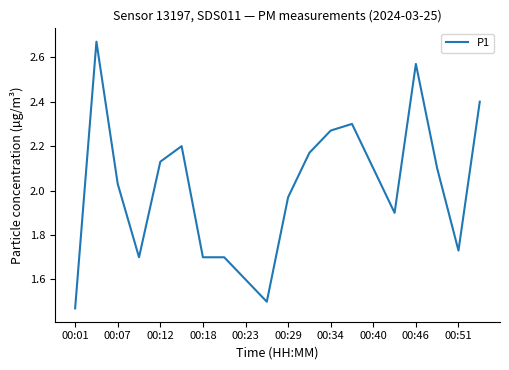

What is the difference between the maximum and minimum values?

1.2